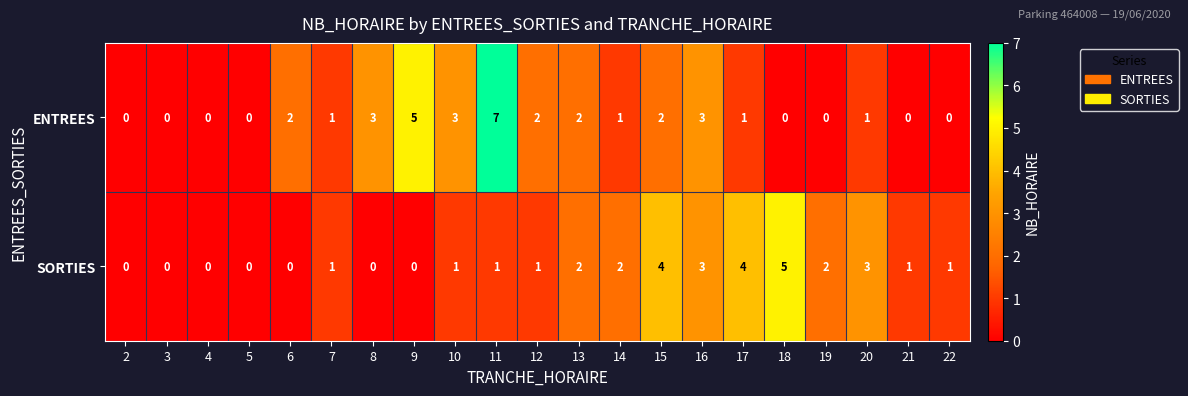

Which series has the largest total across all categories?

ENTREES